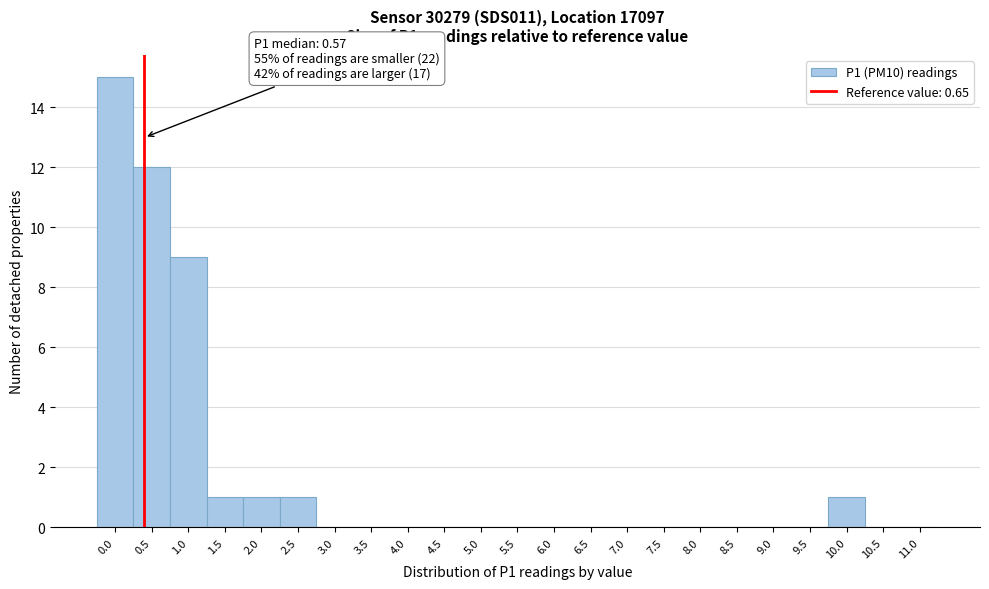

Reading left to right, what are all the values shown in this chart?

0.0=15	0.5=12	1.0=9	1.5=1	2.0=1	2.5=1	3.0=0	3.5=0	4.0=0	4.5=0	5.0=0	5.5=0	6.0=0	6.5=0	7.0=0	7.5=0	8.0=0	8.5=0	9.0=0	9.5=0	10.0=1	10.5=0	11.0=0